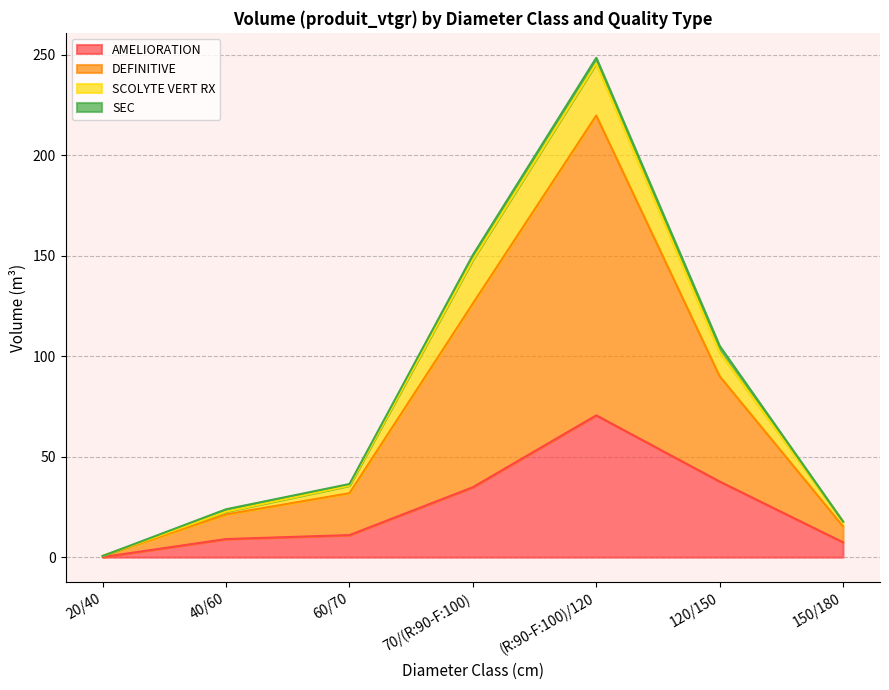

At which label does AMELIORATION reach its peak?

(R:90-F:100)/120